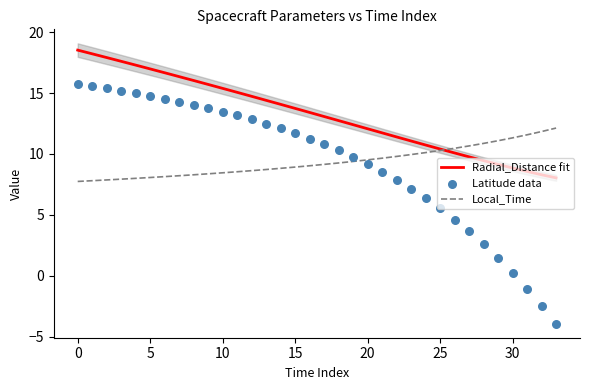

Is the value of Local_Time at 10 greater than the value of Radial_Distance fit at 21?

No